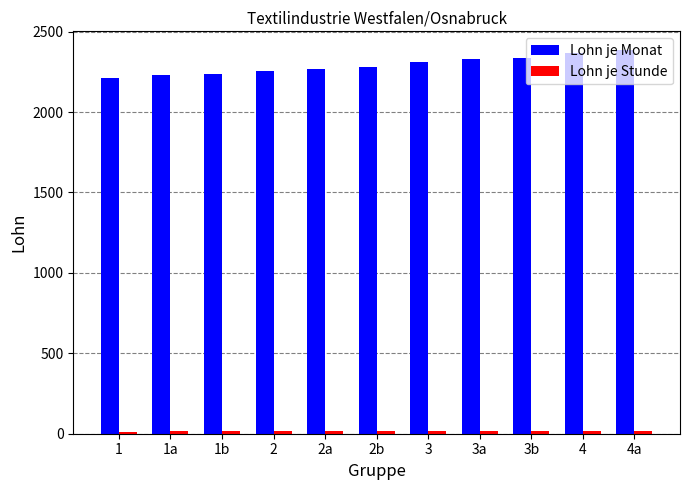

Which series has the widest spread of values?

Lohn je Monat